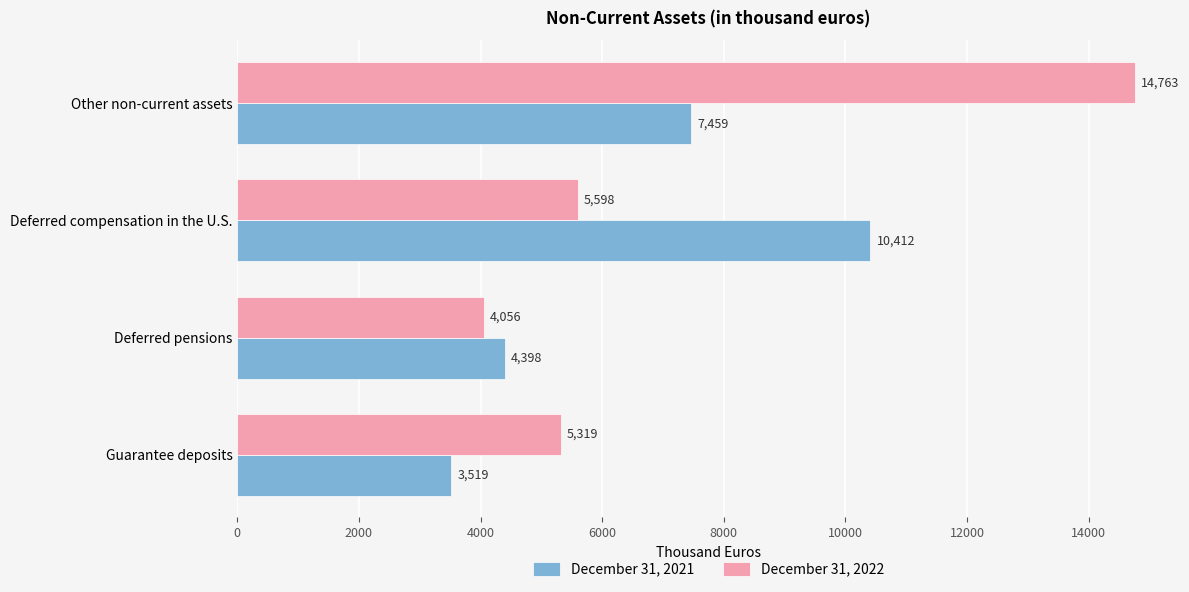

At which category is the sum across all series the highest?

Other non-current assets